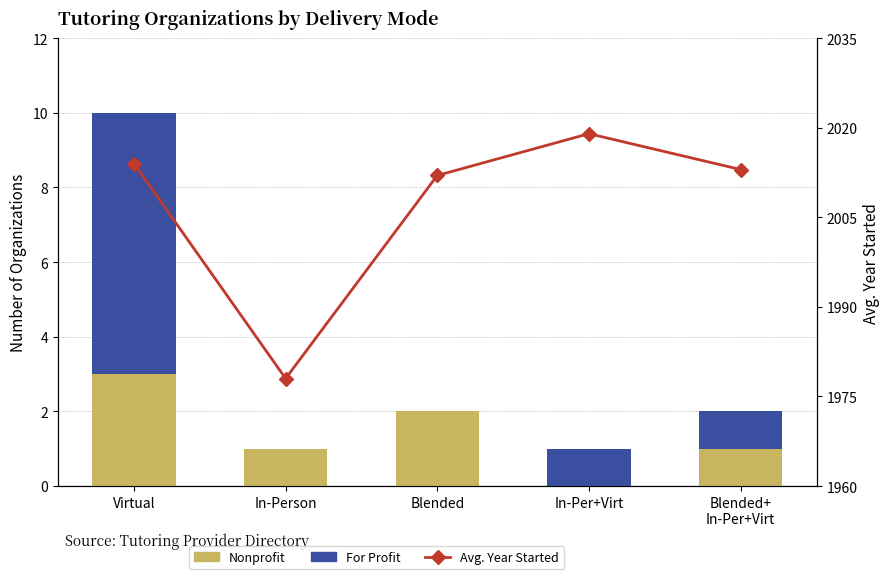

What is the difference between the Nonprofit values at Blended+
In-Per+Virt and In-Per+Virt?

1